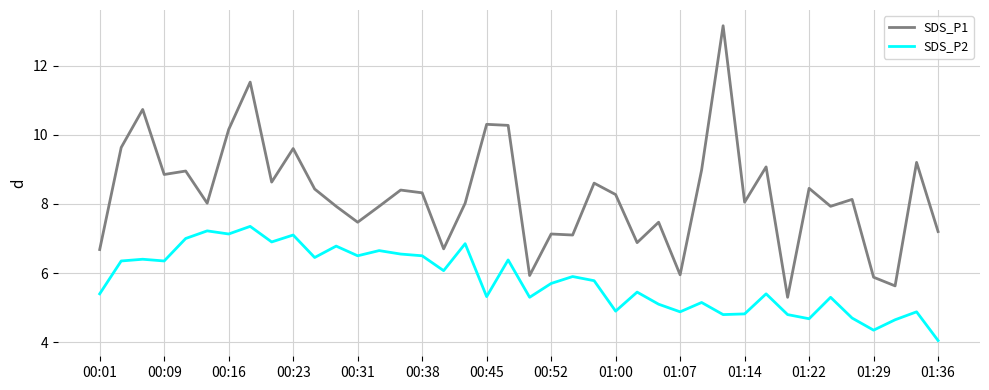

What is the average value of the SDS_P2 series?

5.8